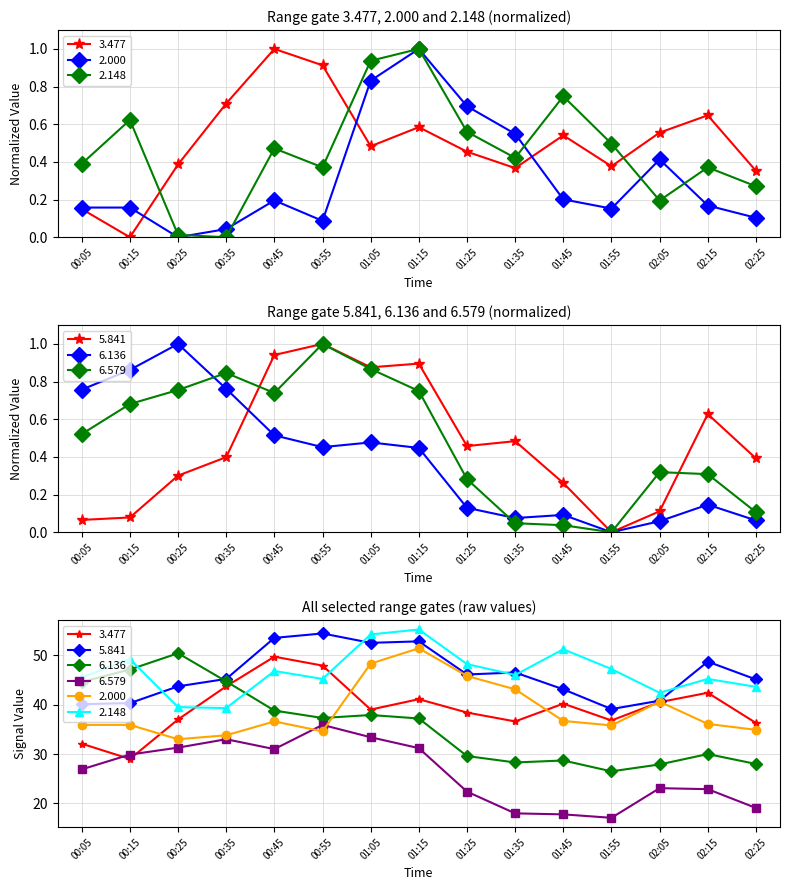

Where do 6.136 and 3.477 first cross each other?

00:35 and 00:45